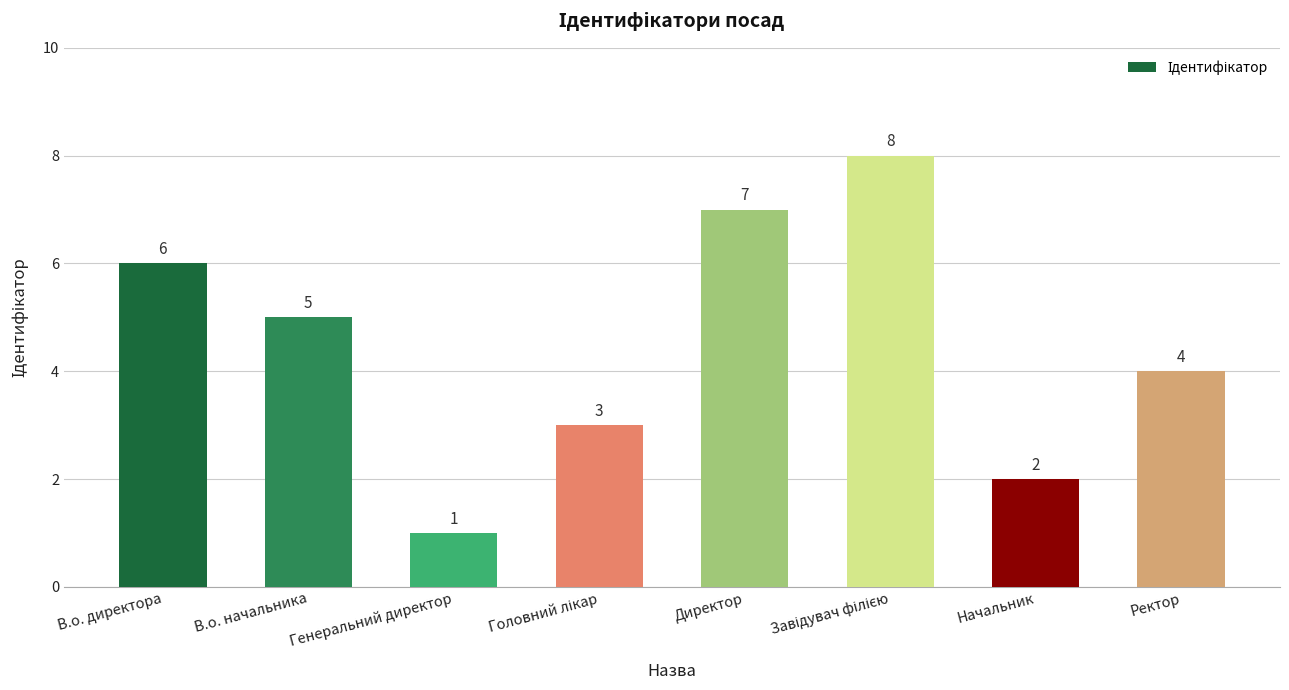

What is the change in value from В.о. начальника to Генеральний директор?

-4